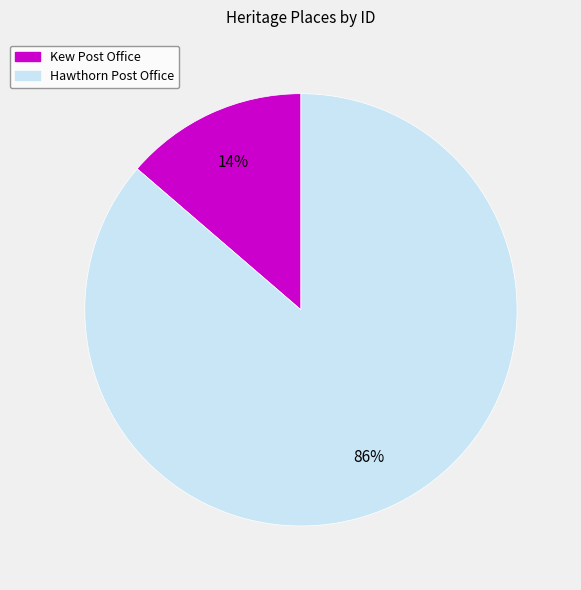

How many slices are in this pie chart?

2